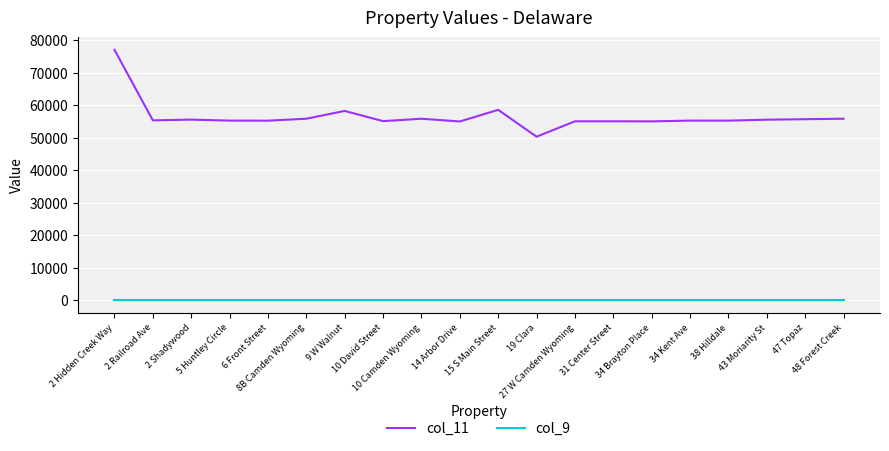

True or false: col_9 and col_11 cross at least once.

False